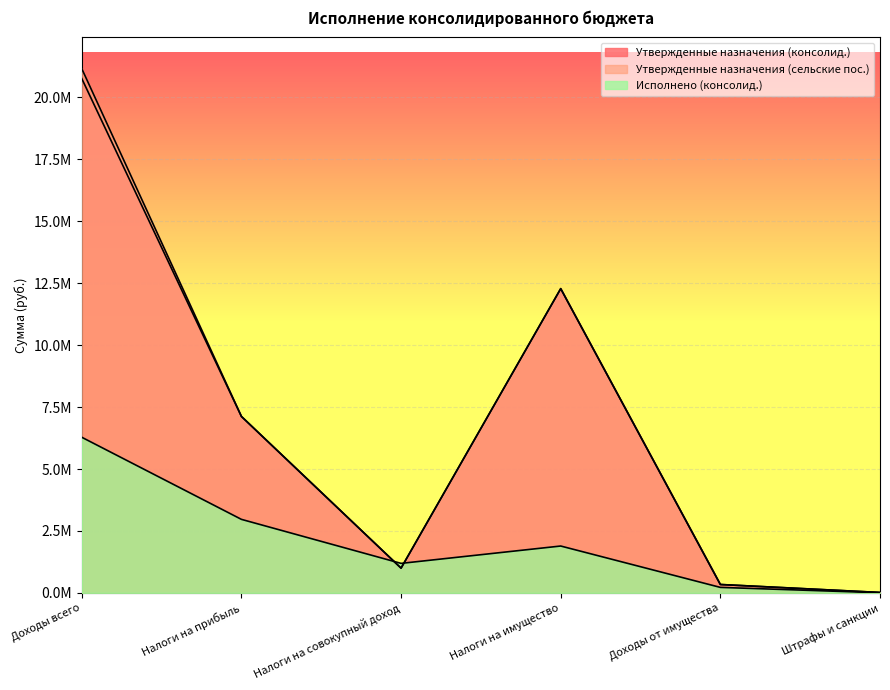

Which series has the largest range (max minus min)?

Утвержденные назначения (сельские пос.)